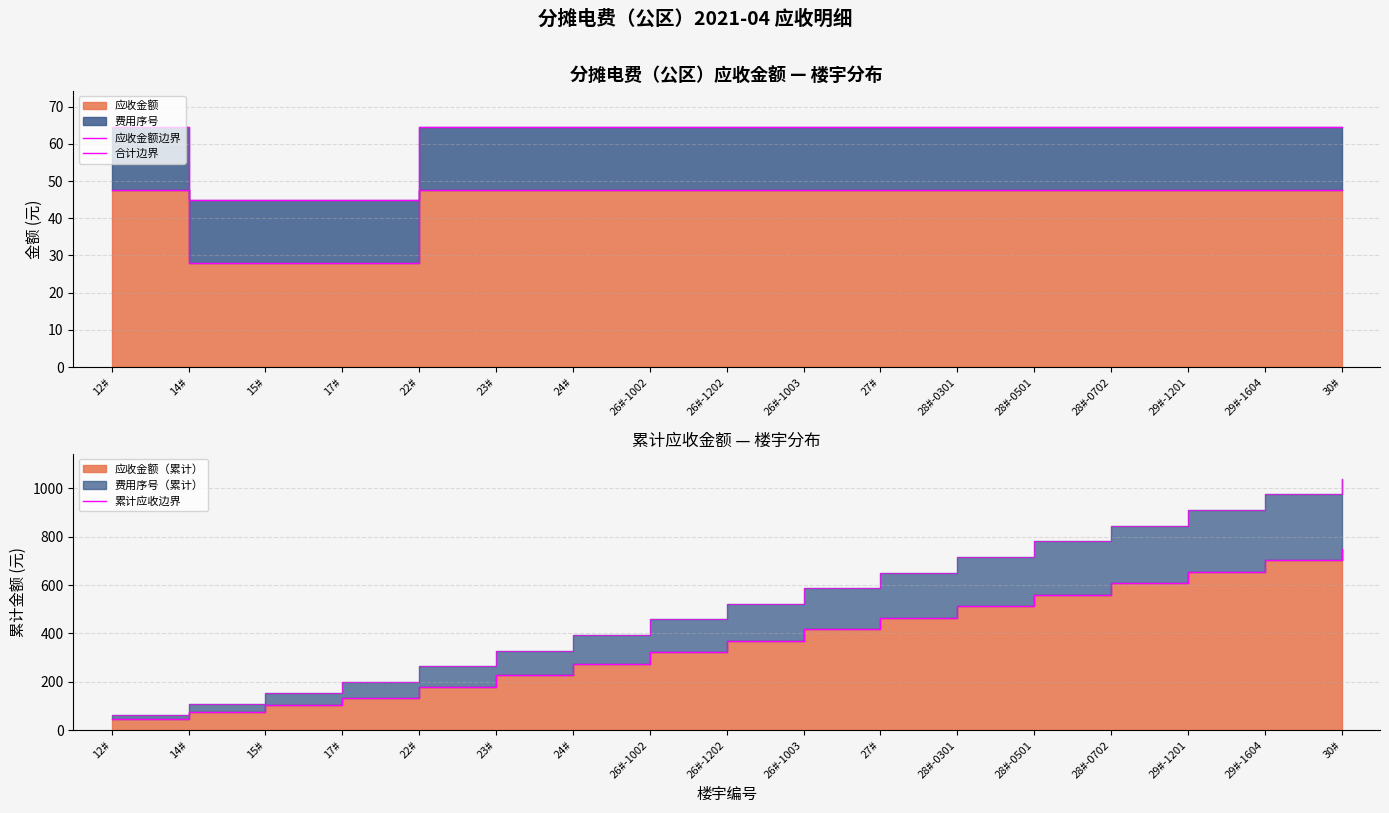

What is the total value across all series at 22#?

291.1